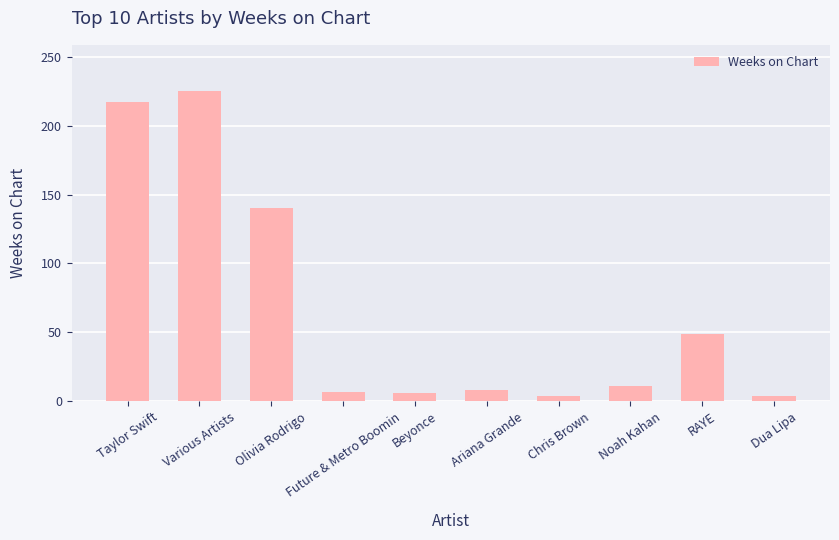

What is the greatest value displayed?

225